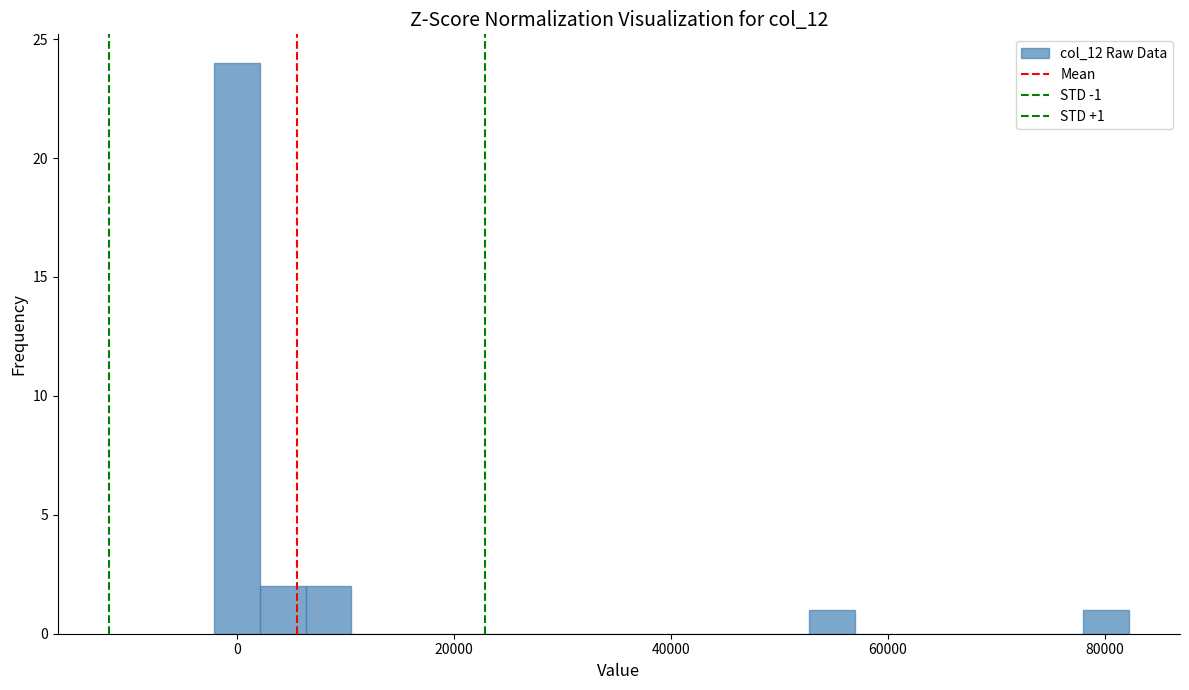

Read against the x-axis, roughly where is the centre of the tallest bar?

0